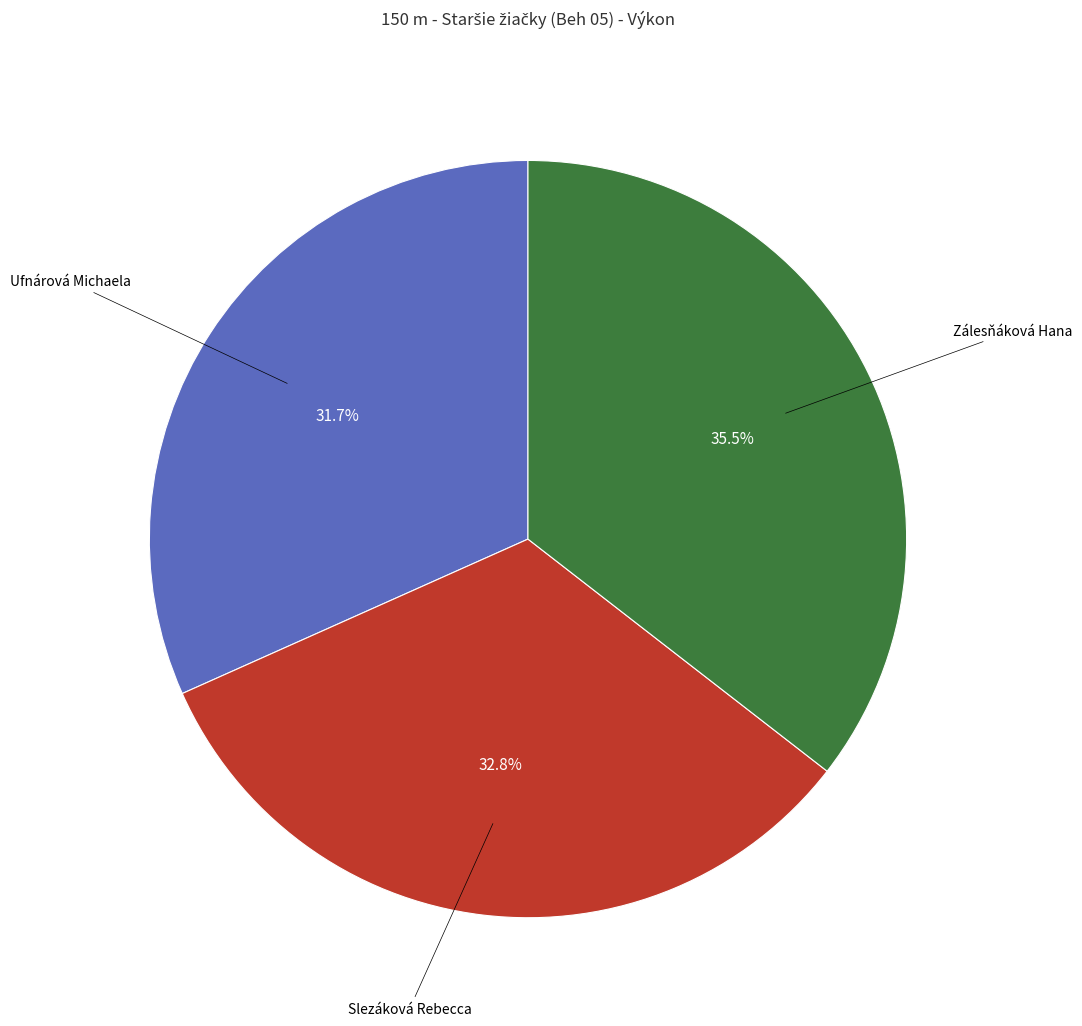

Count the number of slices in the pie.

3